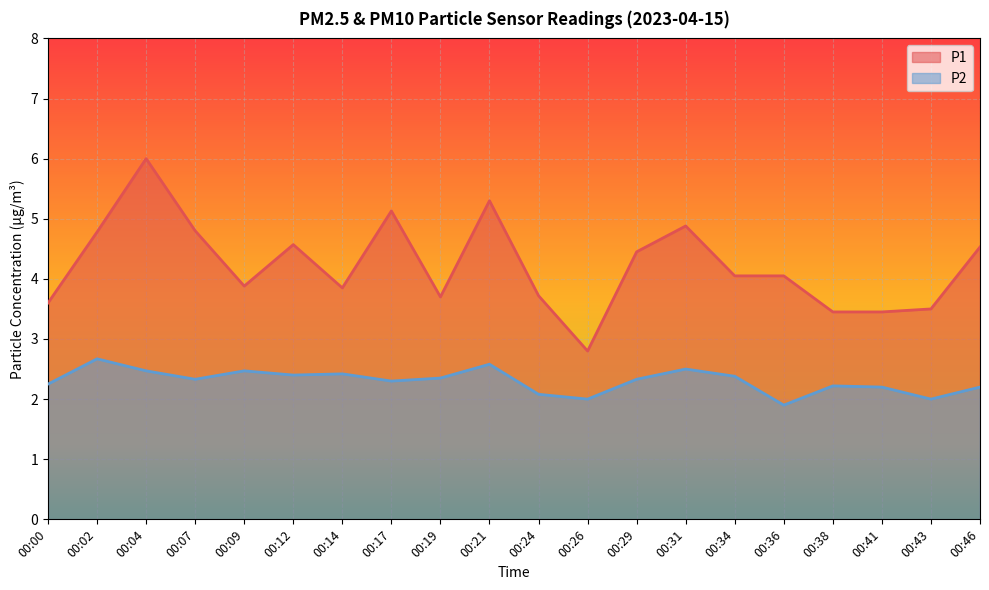

True or false: P1 and P2 intersect in this chart.

False